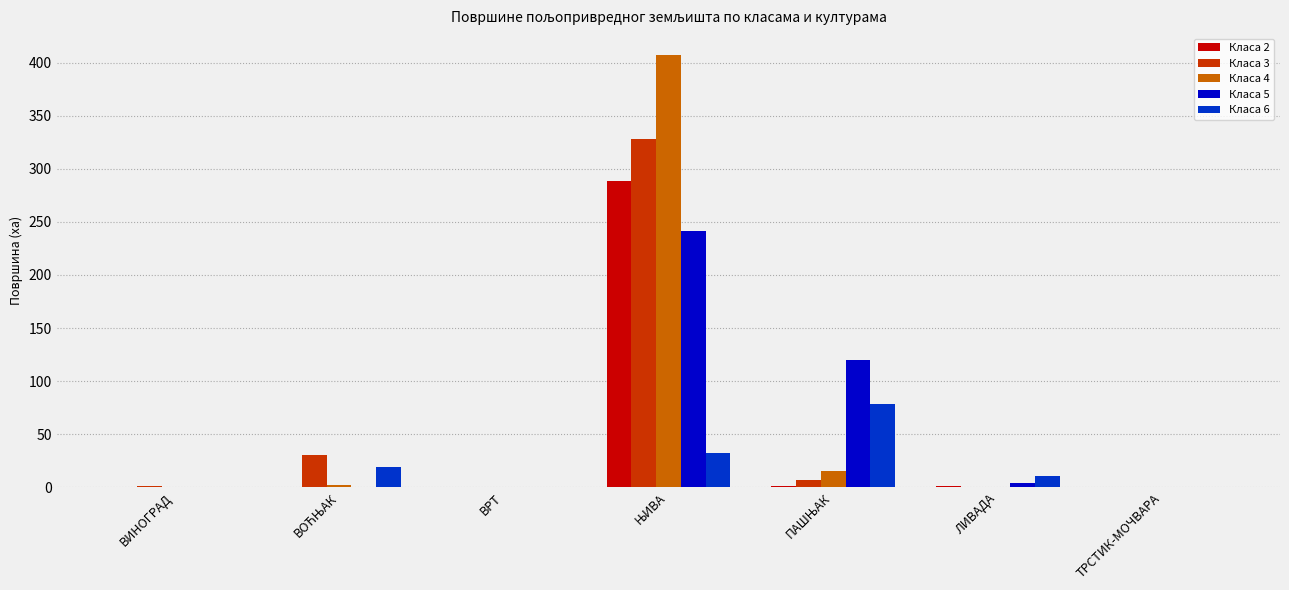

What is the sum of all Класа 5 values?

364.8